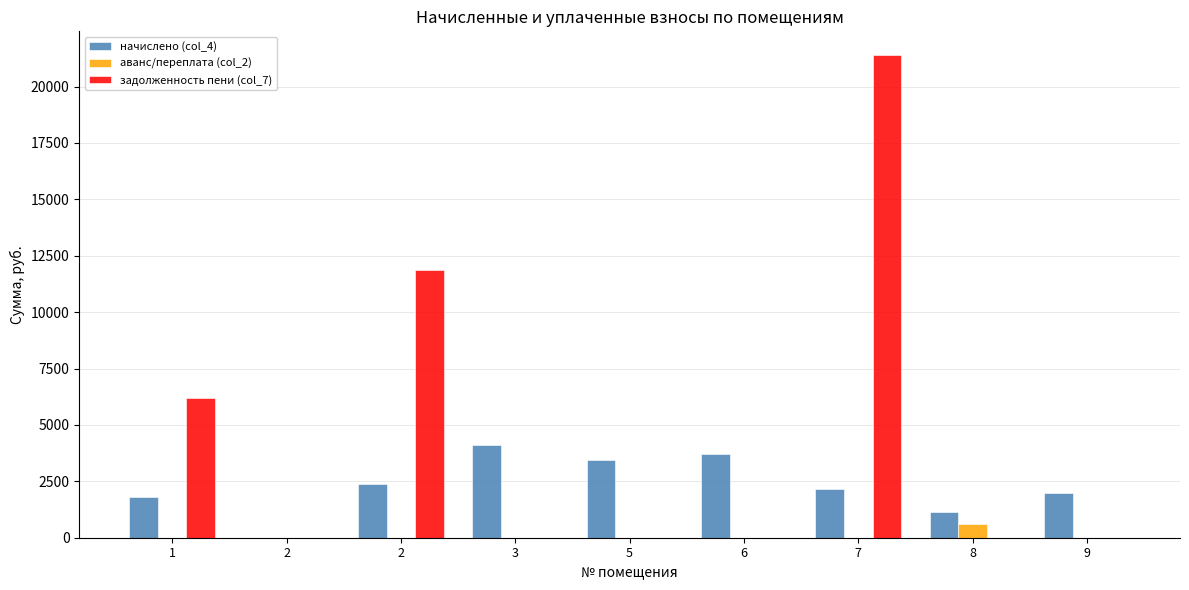

How many series are shown in this chart?

3